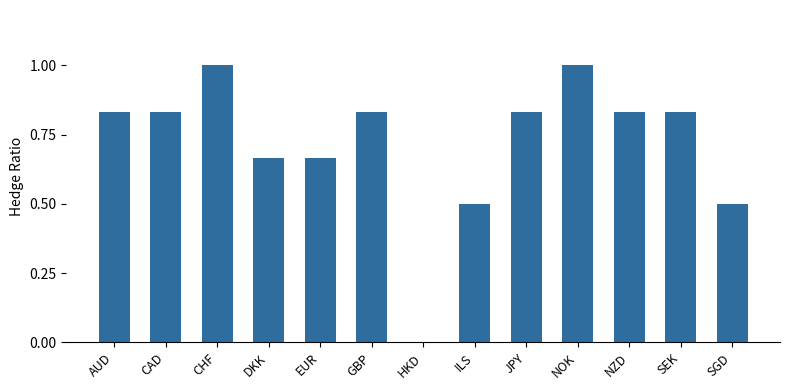

True or false: the data shows 1.4 at NZD.

False